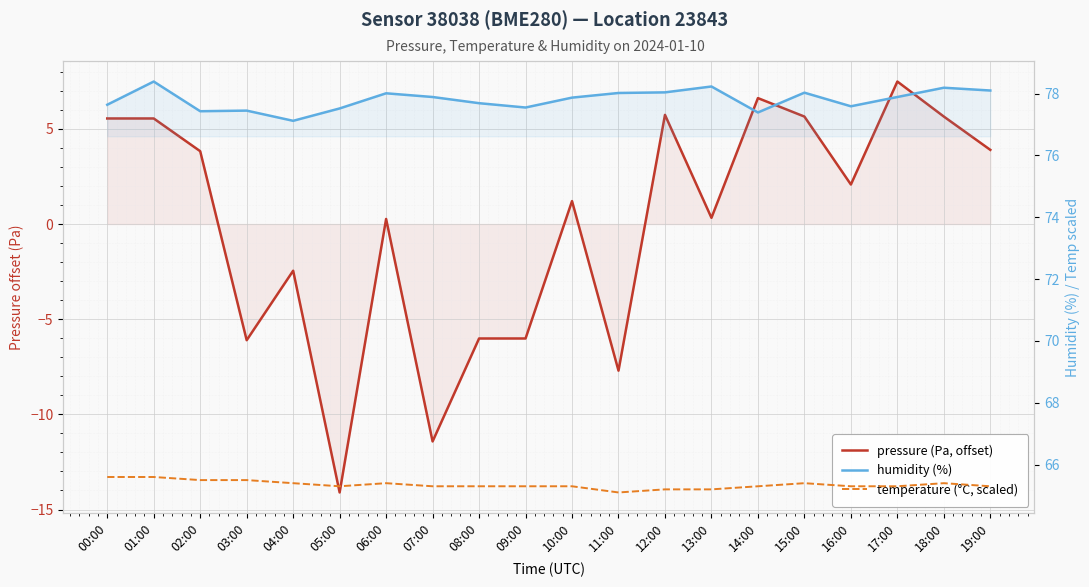

In humidity (%), how many points are lower than both neighbors (excluding endpoints)?

5